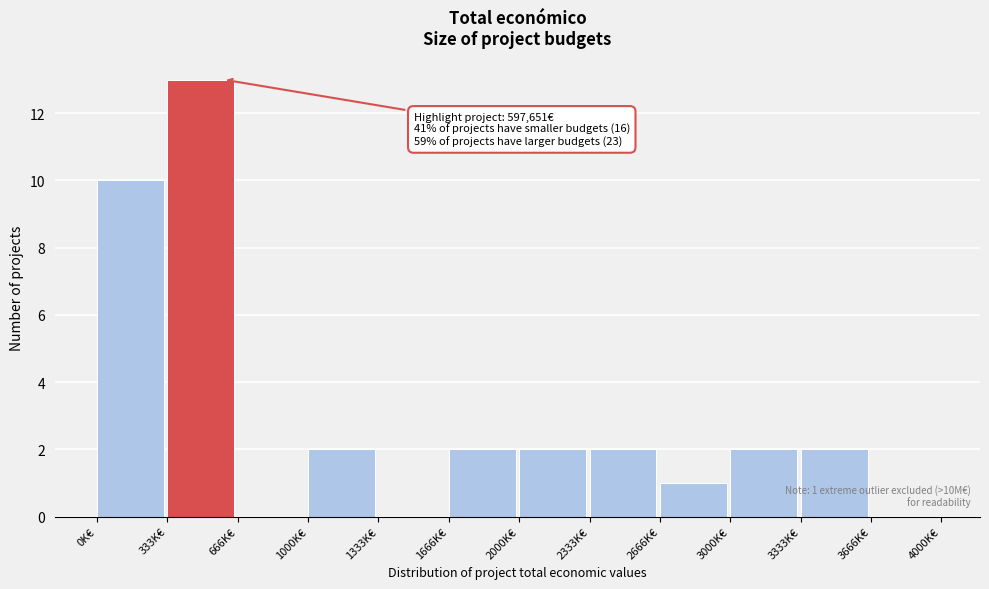

Reading left to right, extract all data points from this chart.

0K€=10	333K€=13	666K€=0	1000K€=2	1333K€=0	1666K€=2	2000K€=2	2333K€=2	2666K€=1	3000K€=2	3333K€=2	3666K€=0